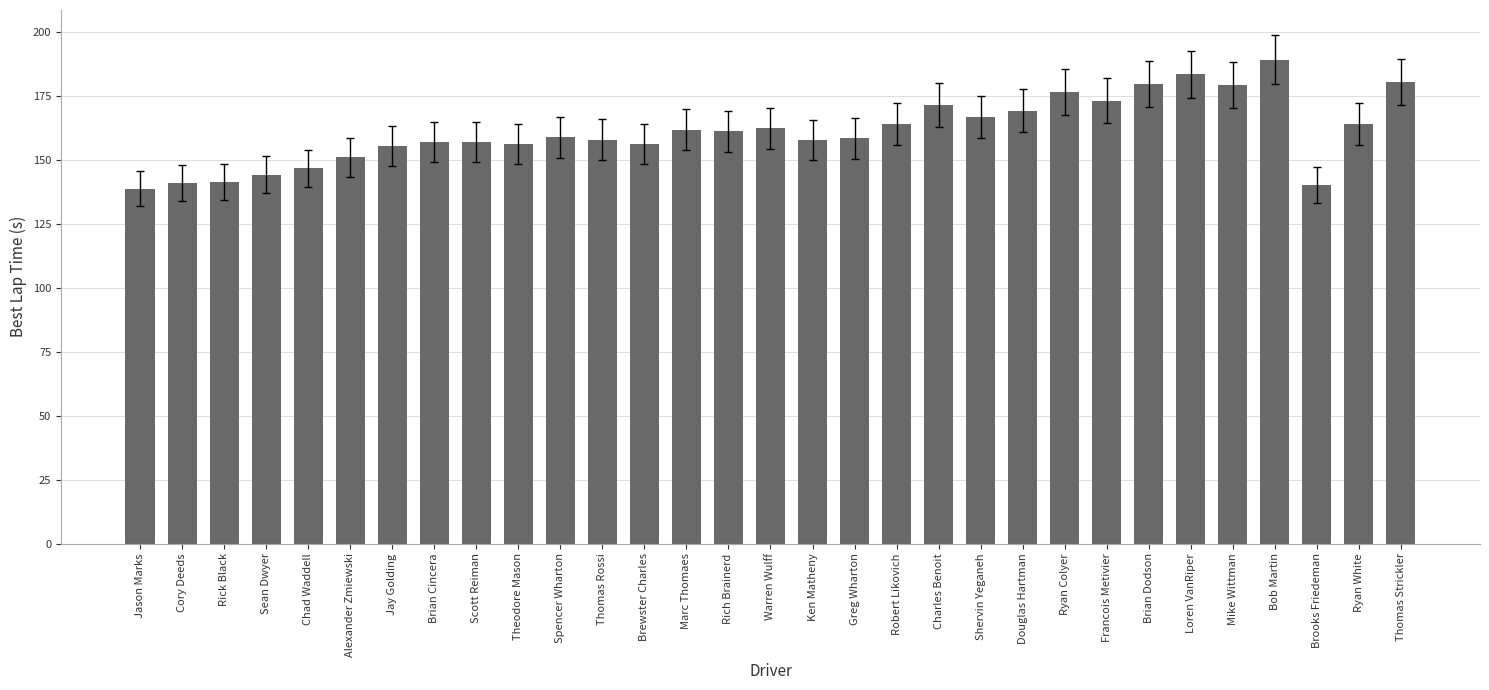

What is the average value?

161.2